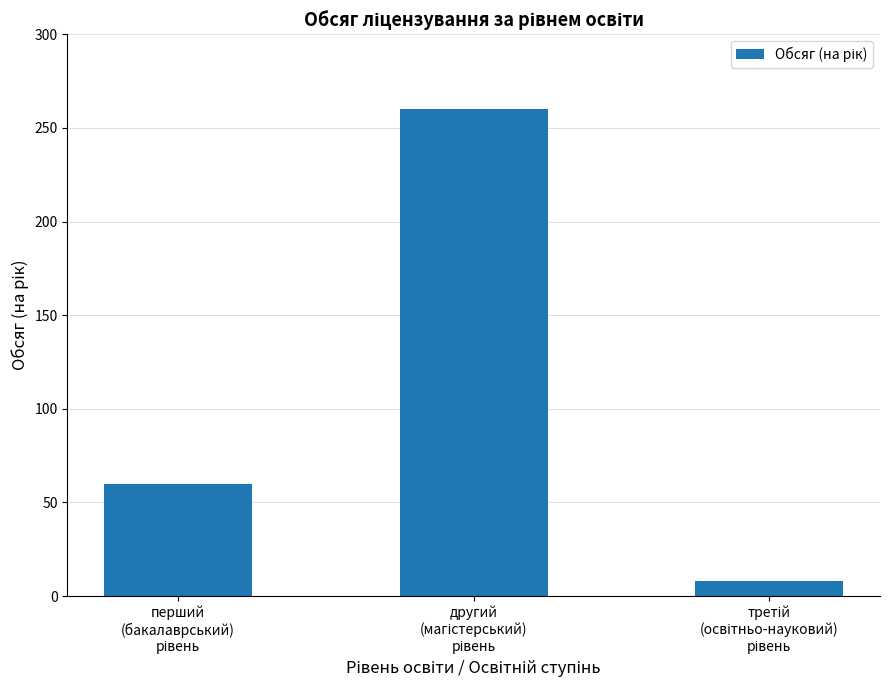

What is the smallest value displayed?

8